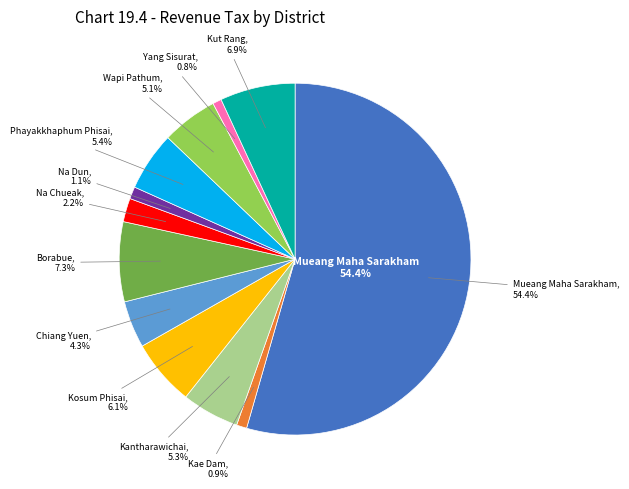

How many slices are in this pie chart?

12